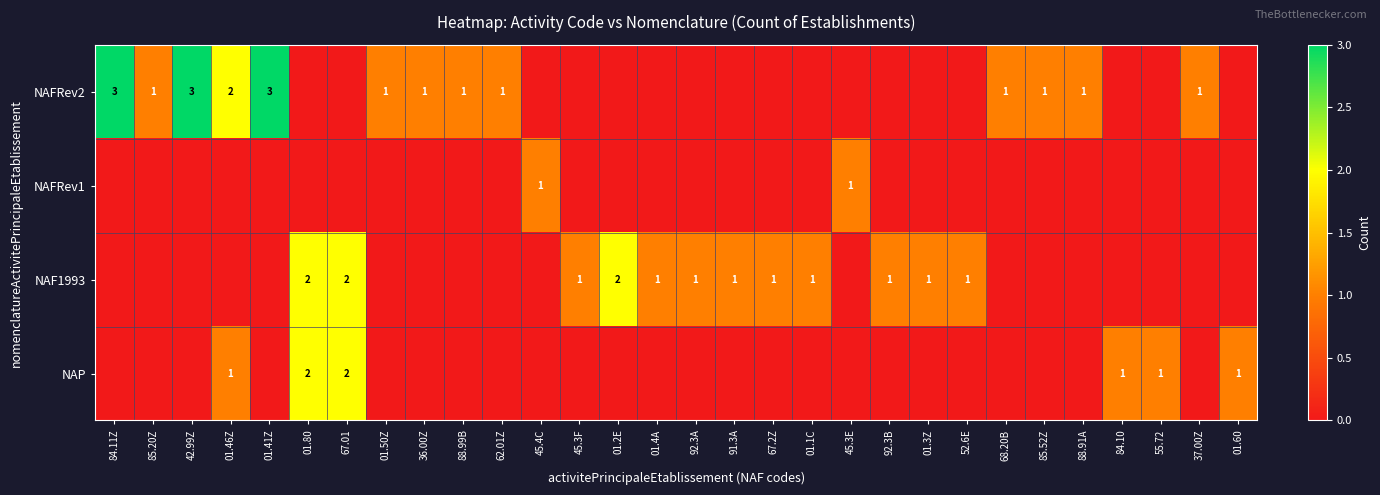

The NAFRev2 series shows 3 at 42.99Z. True or false?

True